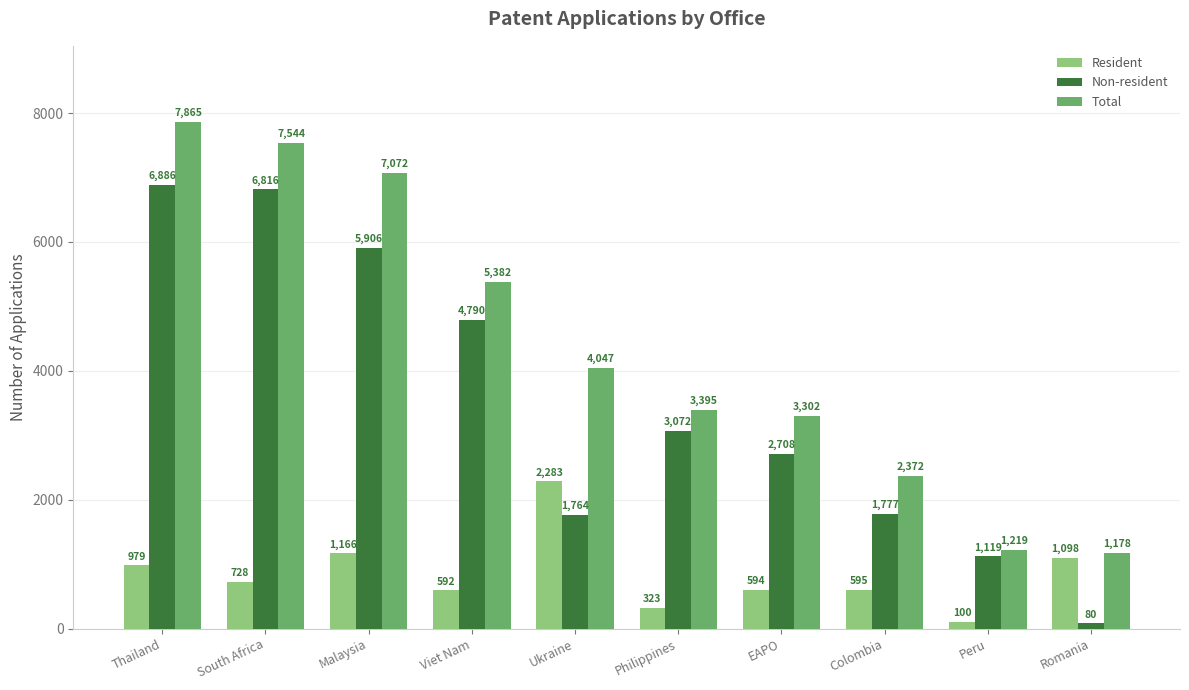

What is the value of the Non-resident bar at the 1st from the left?

6886